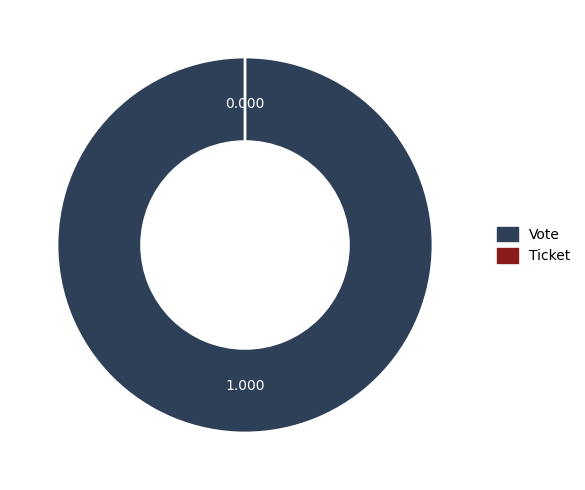

Rank the categories by value from lowest to highest.

Ticket, Vote